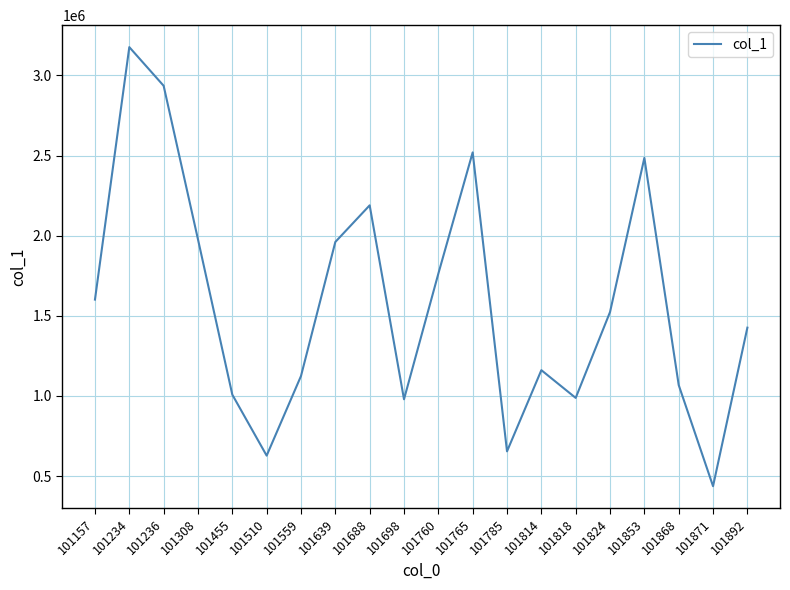

Which has a higher value, 101234 or 101853?

101234